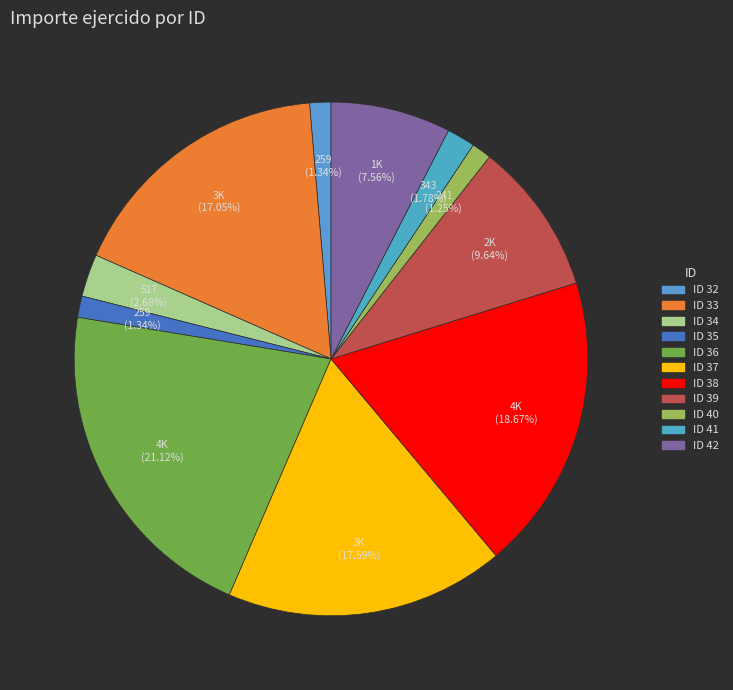

How many segments does this pie chart have?

11